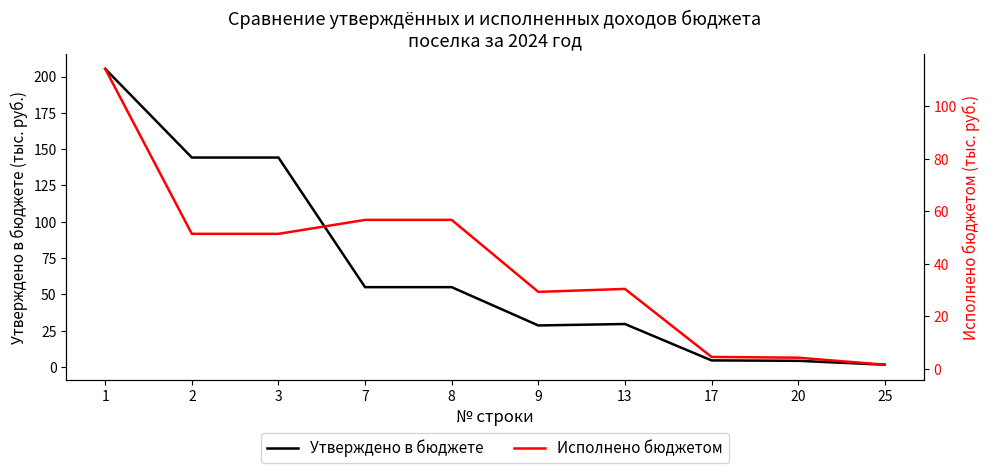

Where is Исполнено бюджетом nearest to the value 57?

7